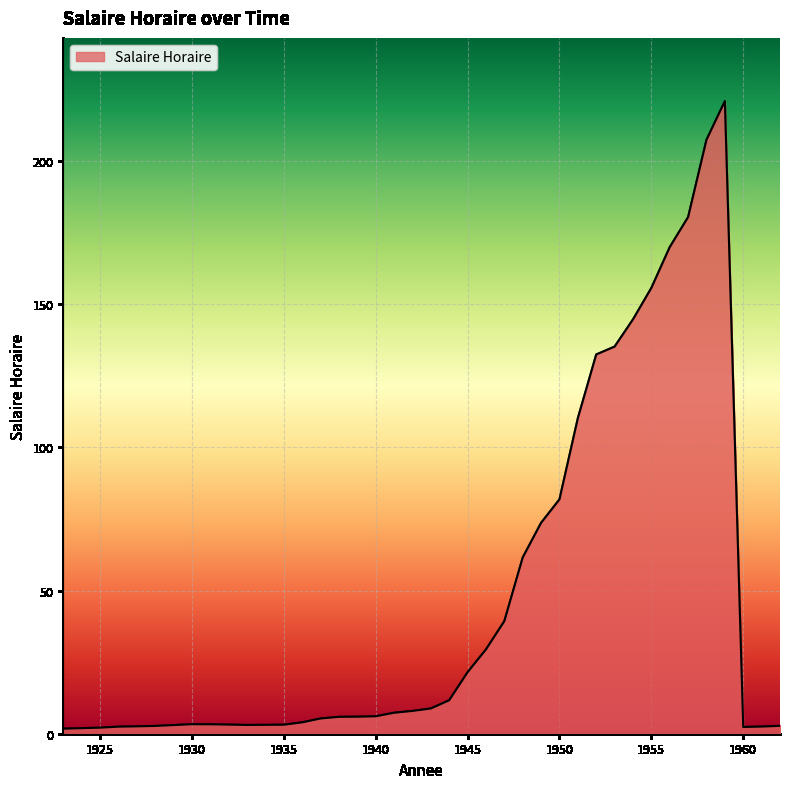

What is the difference between the maximum and minimum values?

219.2